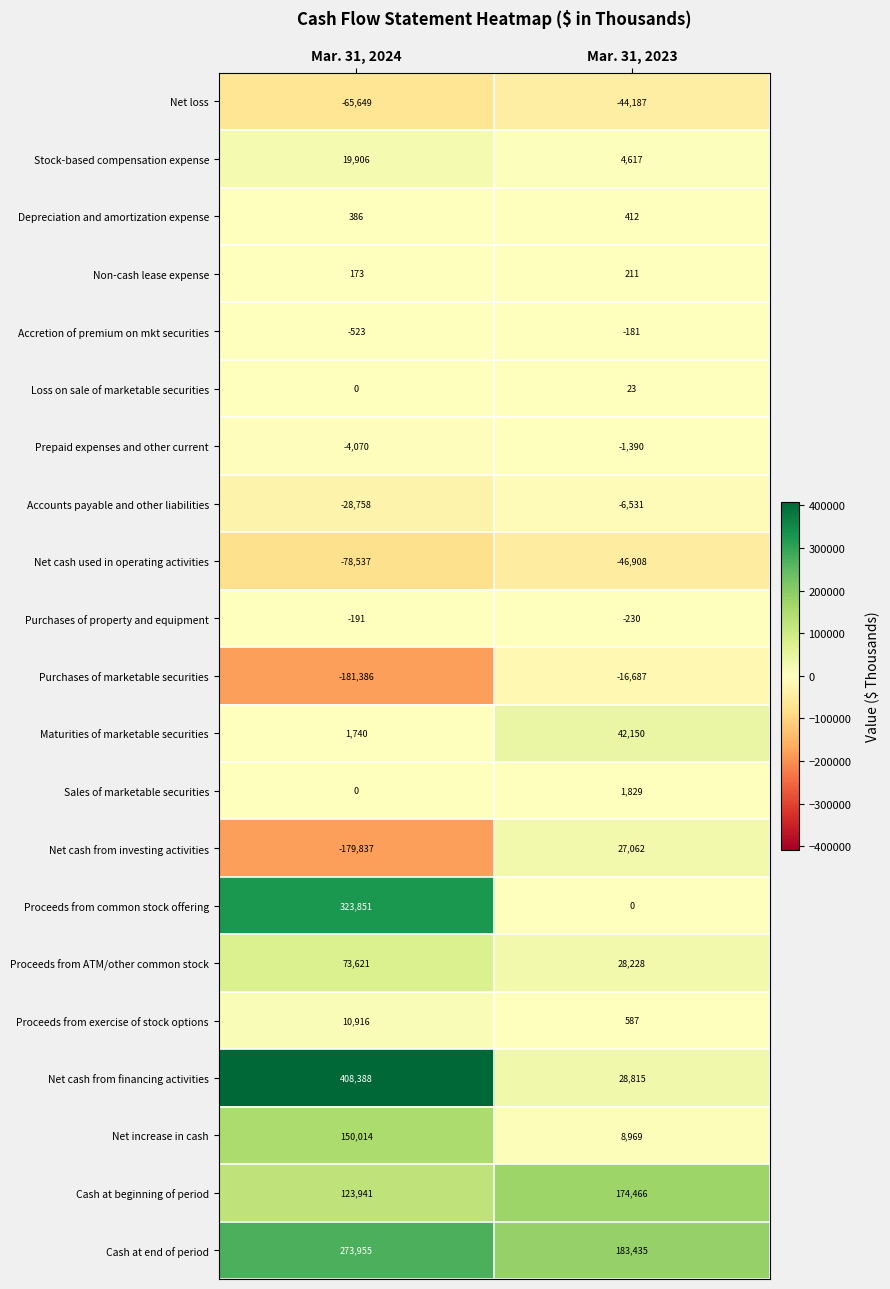

At which label is Maturities of marketable securities closest to 21945?

Mar. 31, 2024